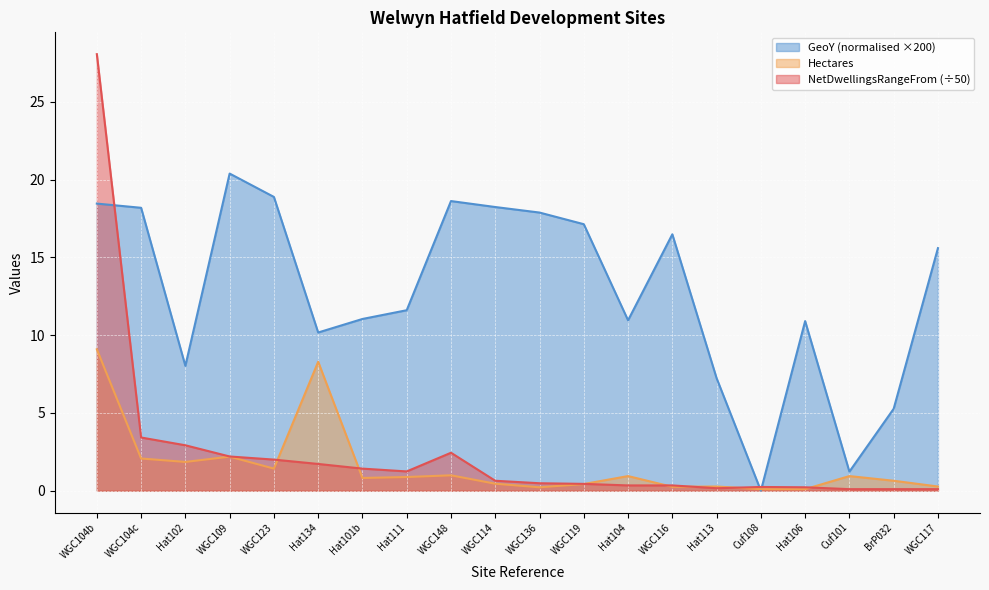

Reading left to right, transcribe all the data shown in this chart.

Hectares: 9.1	2.1	1.9	2.2	1.4	8.3	0.8	0.9	1.0	0.5	0.2	0.4	0.9	0.2	0.3	0.1	0.1	0.9	0.6	0.3
NetDwellingsRangeFrom: 28.1	3.4	2.9	2.2	2.0	1.7	1.4	1.2	2.4	0.6	0.5	0.4	0.3	0.3	0.2	0.2	0.2	0.1	0.1	0.1
GeoY: 18.5	18.2	8.0	20.4	18.9	10.2	11.0	11.6	18.6	18.2	17.9	17.1	11.0	16.5	7.2	0.0	10.9	1.2	5.3	15.6